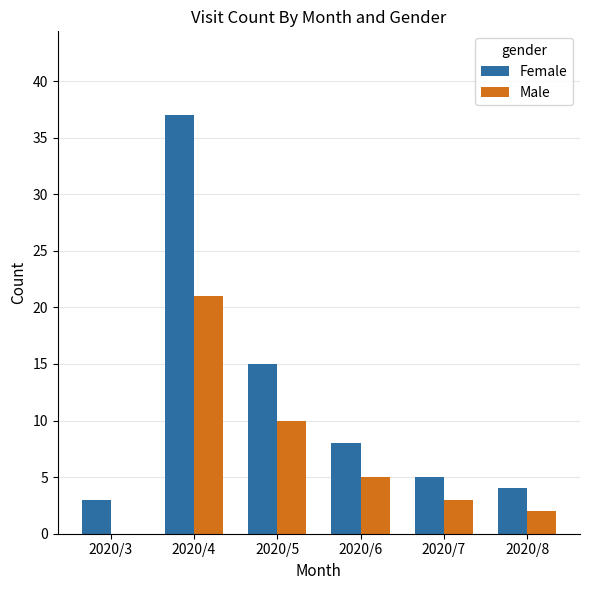

What are all the series names shown in the legend?

Female, Male